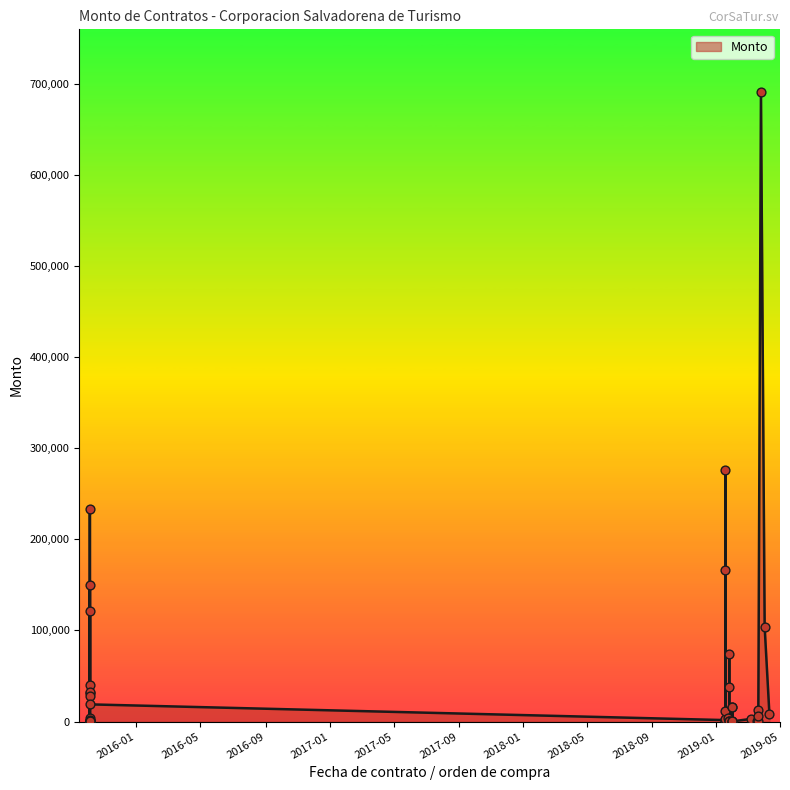

Between 2019-04-02 and 2019-01-18, which is larger?

2019-01-18